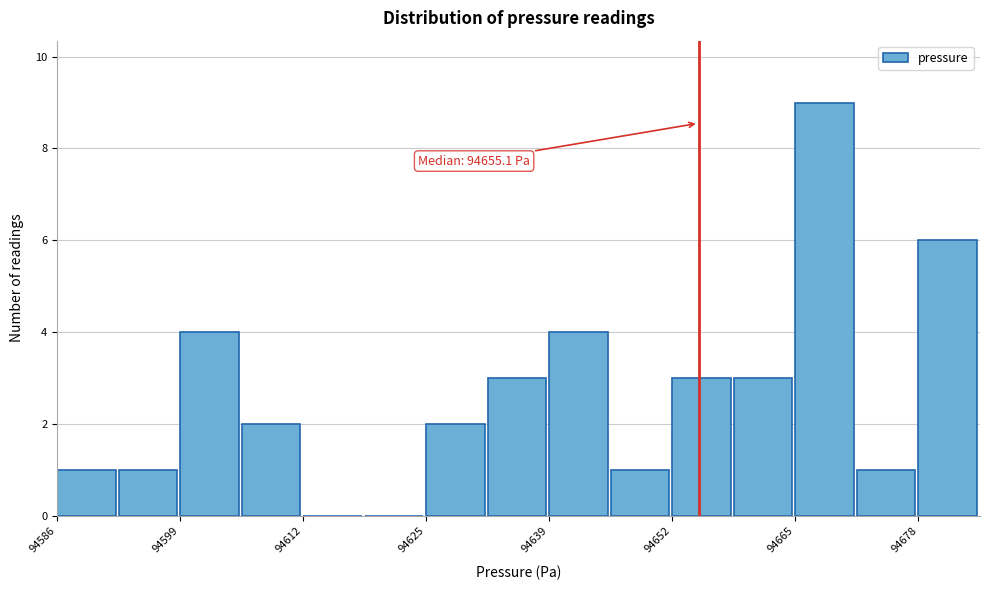

Around what value on the x-axis is the tallest bar? Give the approximate position of its centre, as read against the axis.

94668